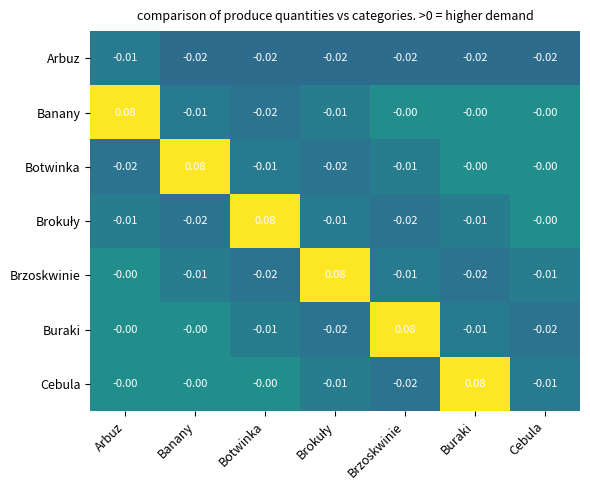

Which category has the highest value in the Arbuz series?

Arbuz